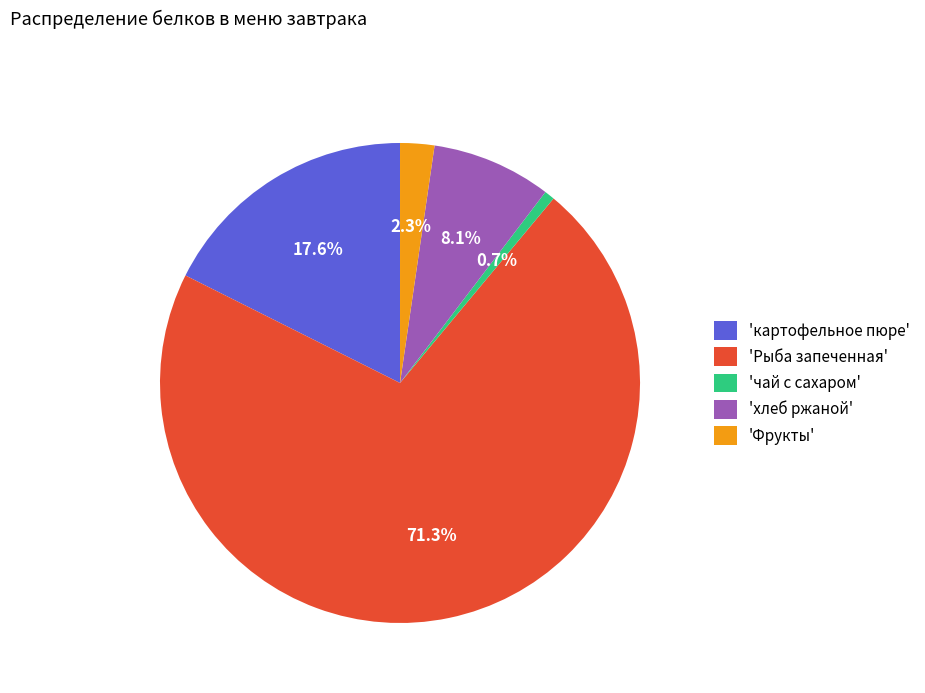

What is the ratio of the value at 'Фрукты' to the value at 'хлеб ржаной'?

0.3